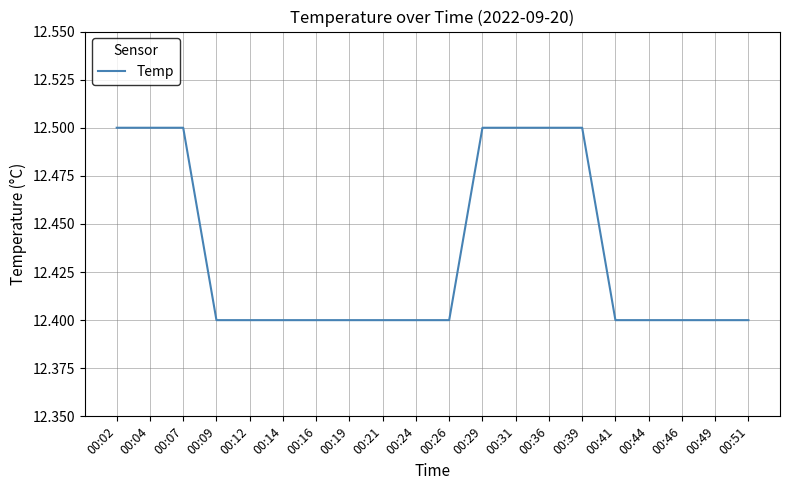

Count the number of data series in this chart.

1